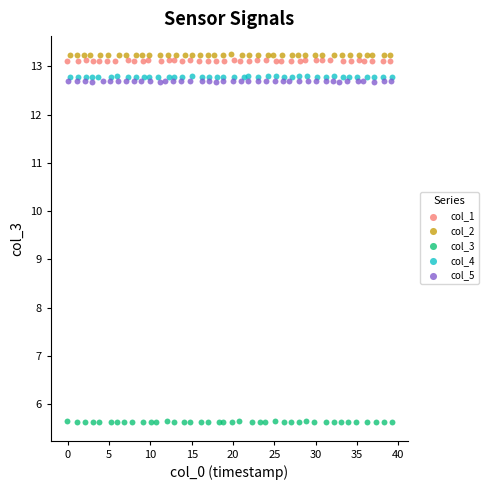

Which series reaches the minimum Y coordinate?

col_3